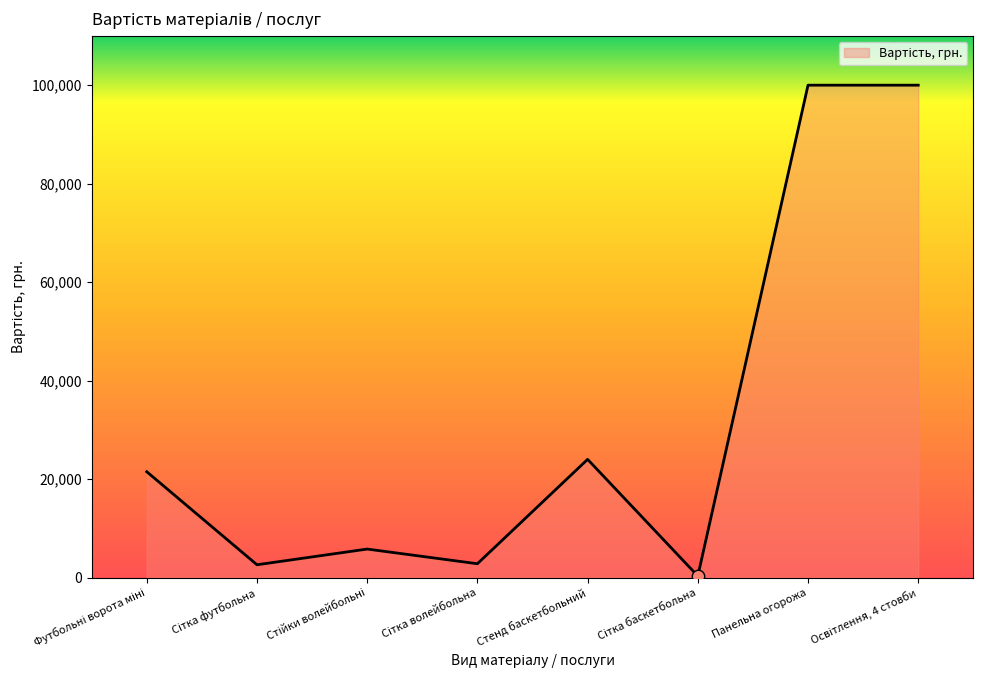

What is the average value?

32119